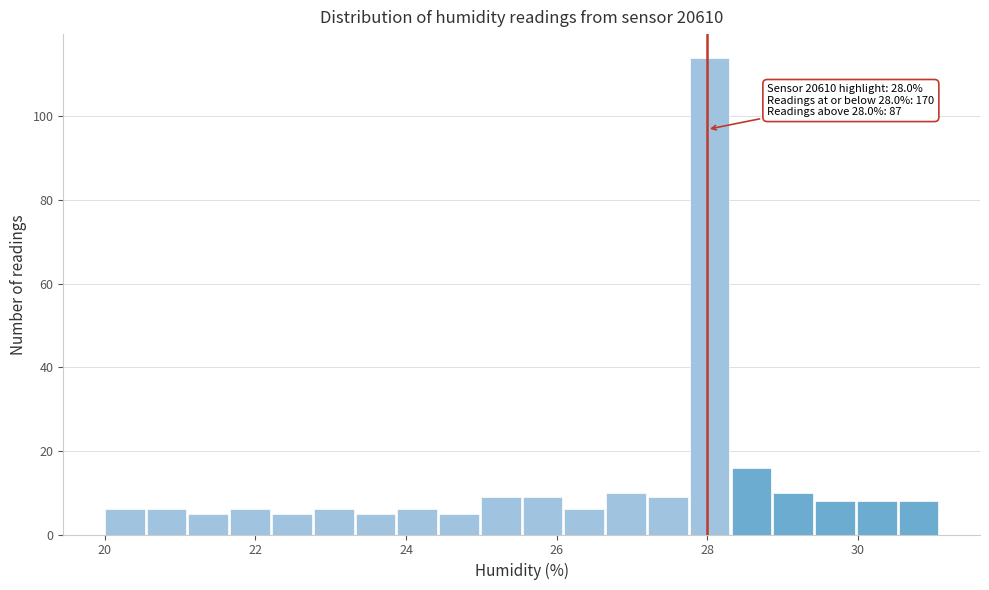

Around what value on the x-axis is the tallest bar? Give the approximate position of its centre, as read against the axis.

28.0